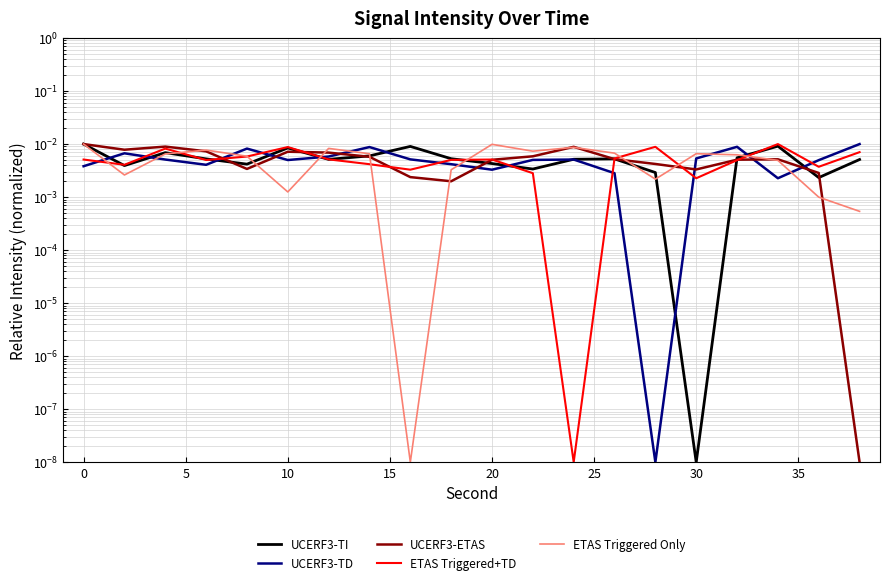

Reading left to right, transcribe all the data shown in this chart.

UCERF3-TI: 0.0	0.0	0.0	0.0	0.0	0.0	0.0	0.0	0.0	0.0	0.0	0.0	0.0	0.0	0.0	0.0	0.0	0.0	0.0	0.0
UCERF3-TD: 0.0	0.0	0.0	0.0	0.0	0.0	0.0	0.0	0.0	0.0	0.0	0.0	0.0	0.0	0.0	0.0	0.0	0.0	0.0	0.0
UCERF3-ETAS: 0.0	0.0	0.0	0.0	0.0	0.0	0.0	0.0	0.0	0.0	0.0	0.0	0.0	0.0	0.0	0.0	0.0	0.0	0.0	0.0
ETAS Triggered+TD: 0.0	0.0	0.0	0.0	0.0	0.0	0.0	0.0	0.0	0.0	0.0	0.0	0.0	0.0	0.0	0.0	0.0	0.0	0.0	0.0
ETAS Triggered Only: 0.0	0.0	0.0	0.0	0.0	0.0	0.0	0.0	0.0	0.0	0.0	0.0	0.0	0.0	0.0	0.0	0.0	0.0	0.0	0.0